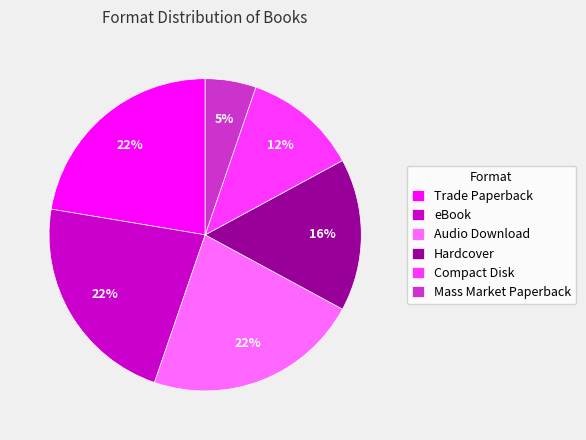

Is the sum of Compact Disk and Trade Paperback greater than half?

No